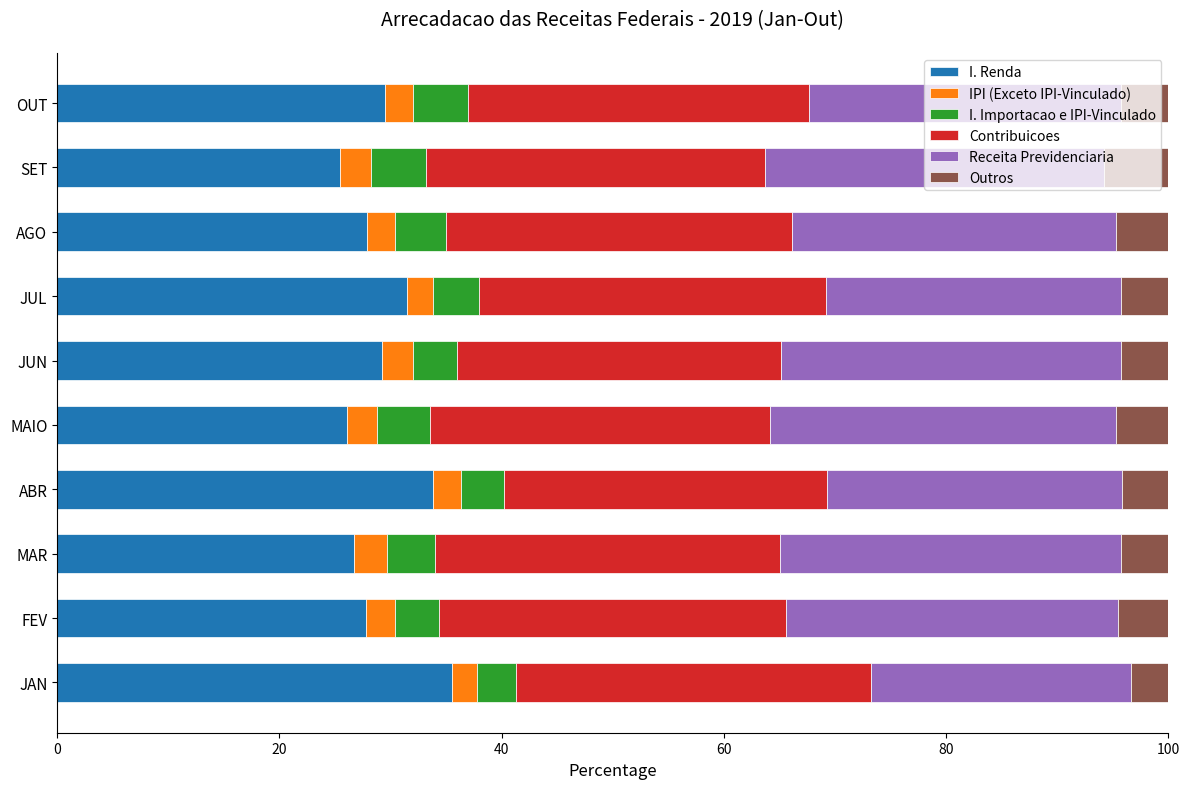

What is the total value across all series at JAN?

100.0